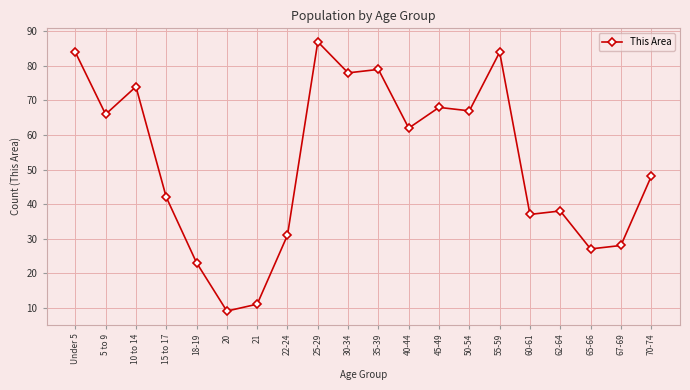

True or false: the data shows 48 at 70-74.

True